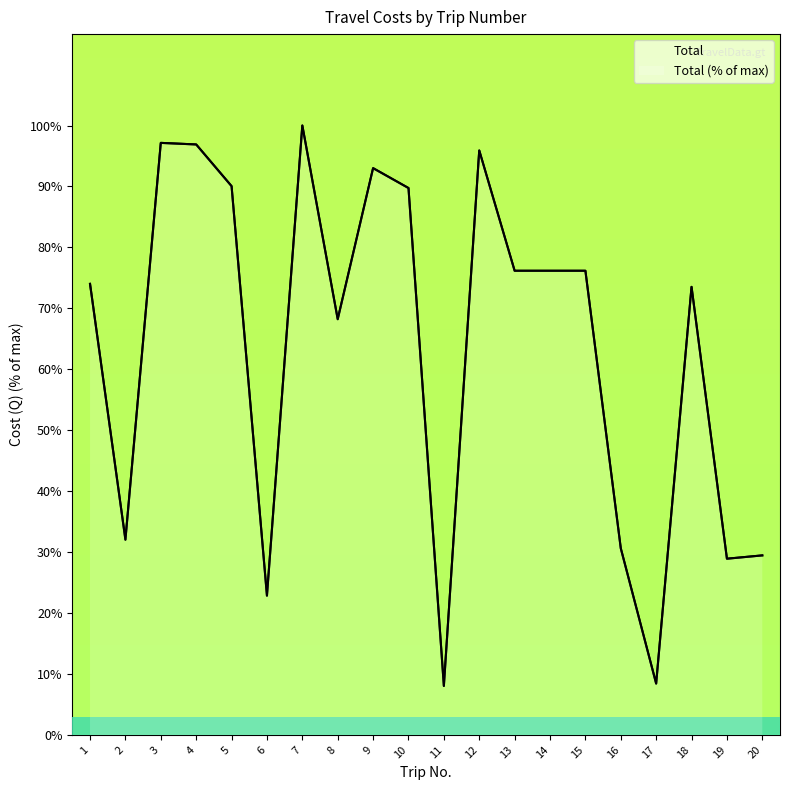

What is the value of the 13th point from the left?

76.2